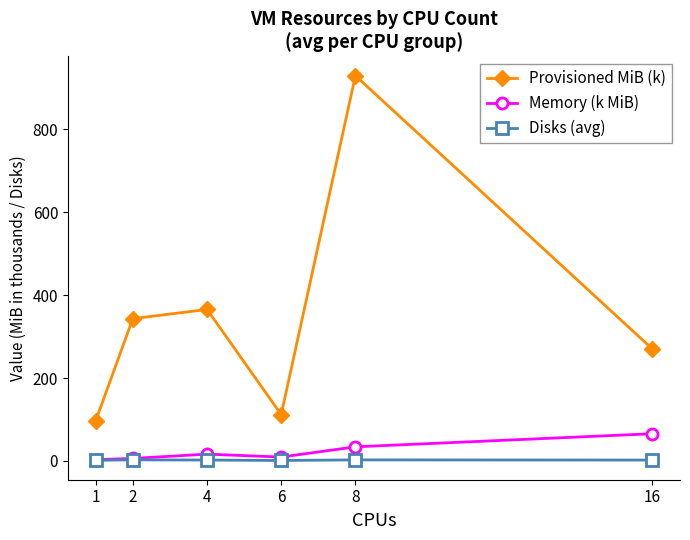

What is the value of the Disks (avg) point at the 5th from the left?

2.4